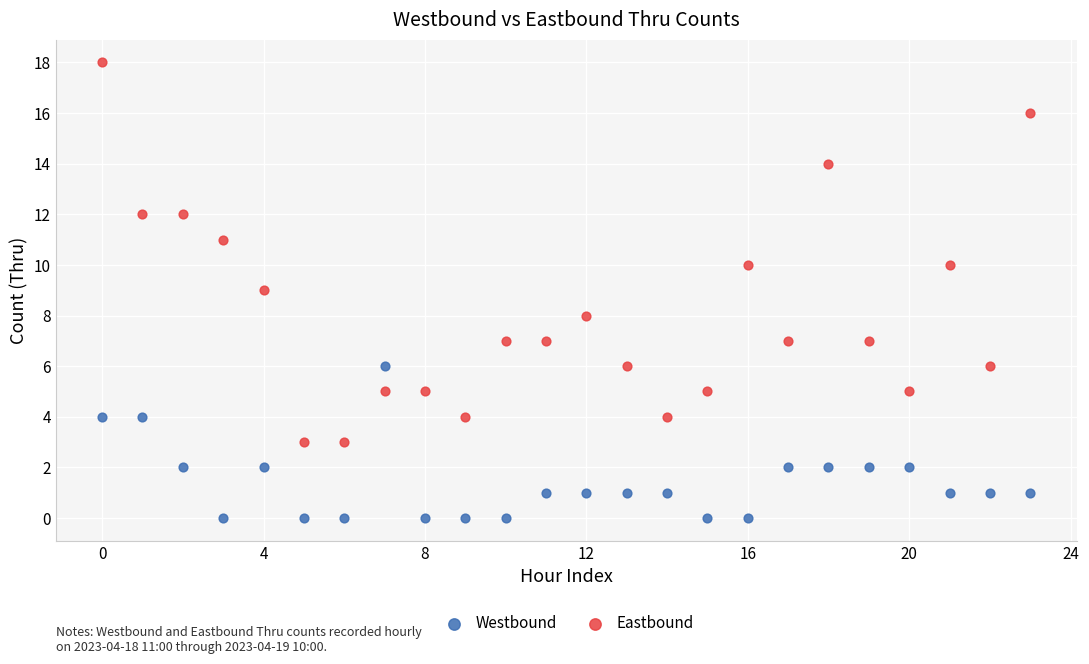

Which series reaches the minimum Y coordinate?

Westbound